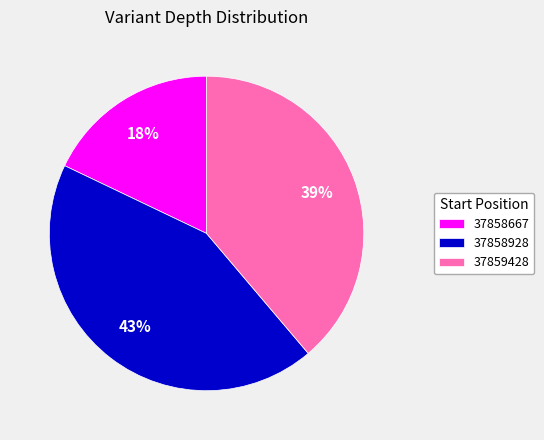

Between 37858928 and 37858667, which is larger?

37858928